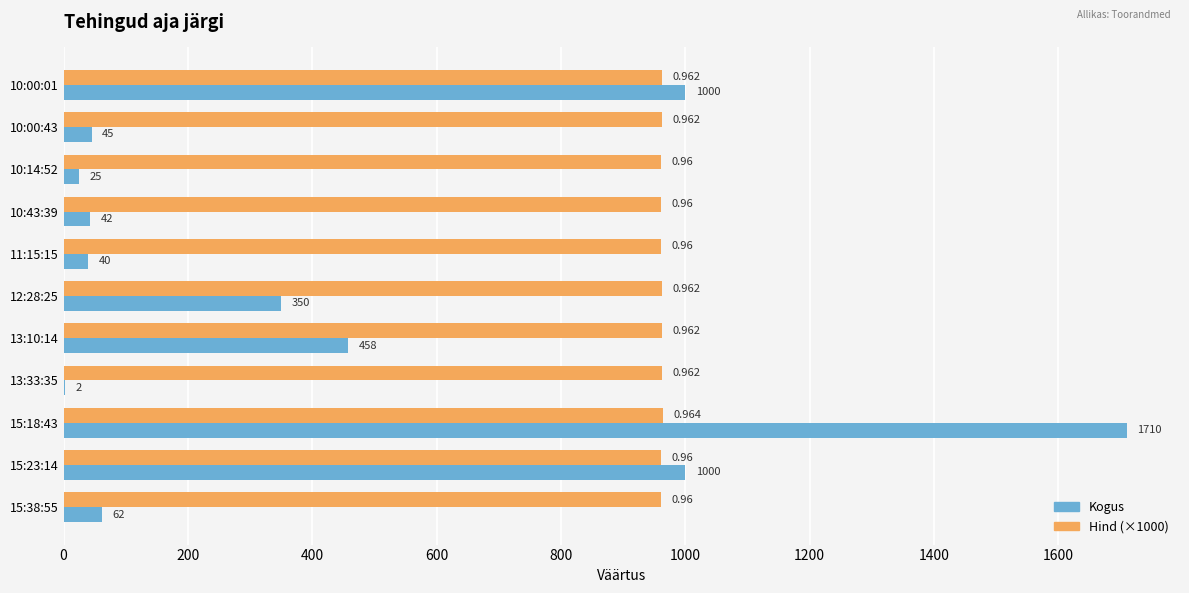

Between 10:00:01 and 10:00:43, which series saw the biggest shift?

Kogus